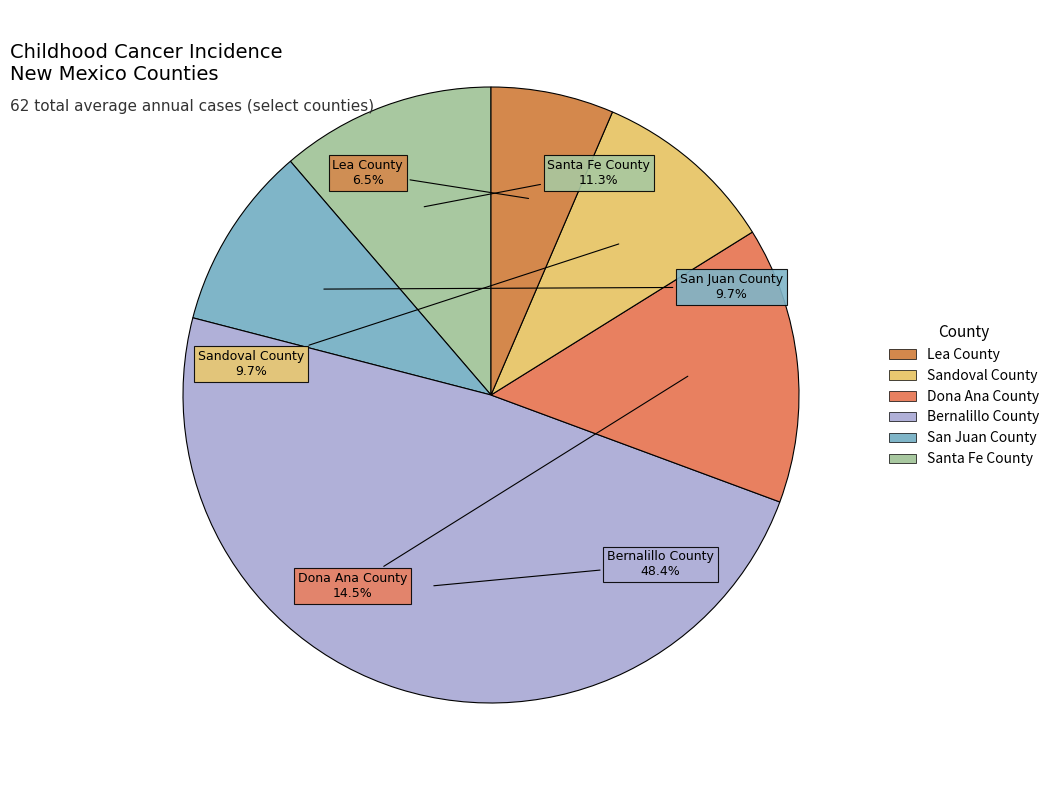

Which slice is the largest?

Bernalillo County